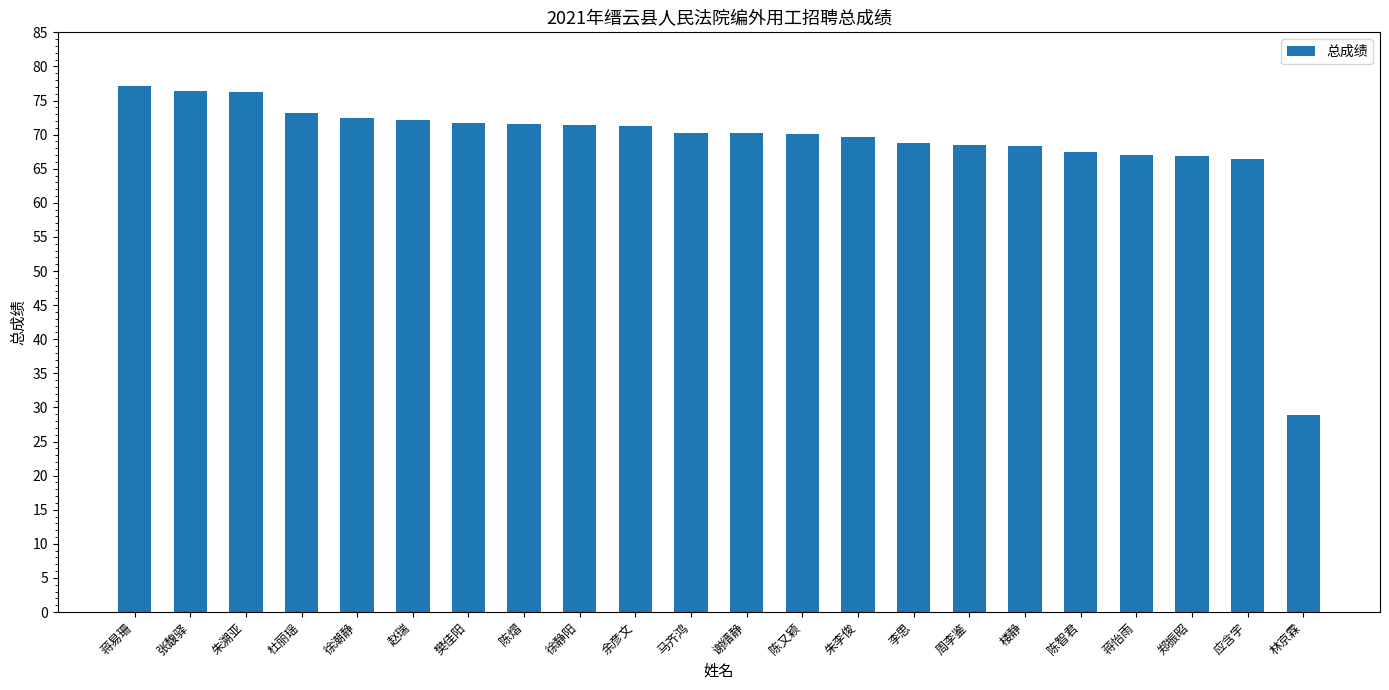

What is the ratio of the value at 蒋怡雨 to the value at 应含宇?

1.0